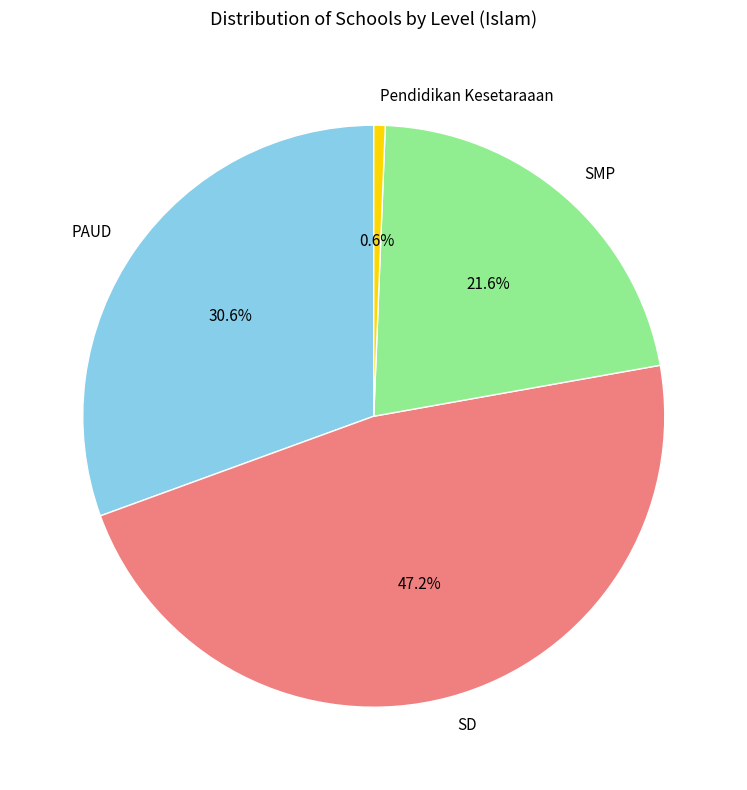

What portion of the pie excludes SMP?

78.4%